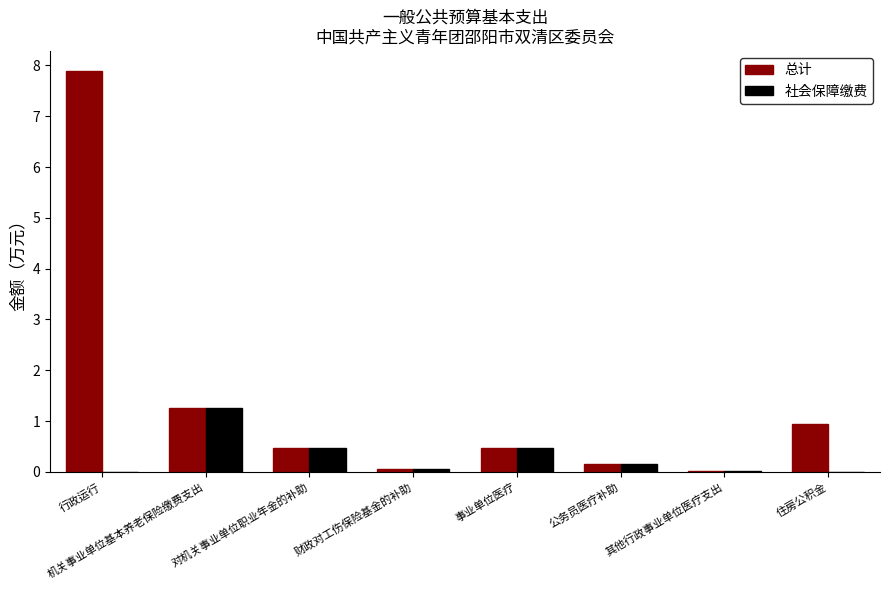

What is the greatest value displayed?

7.9